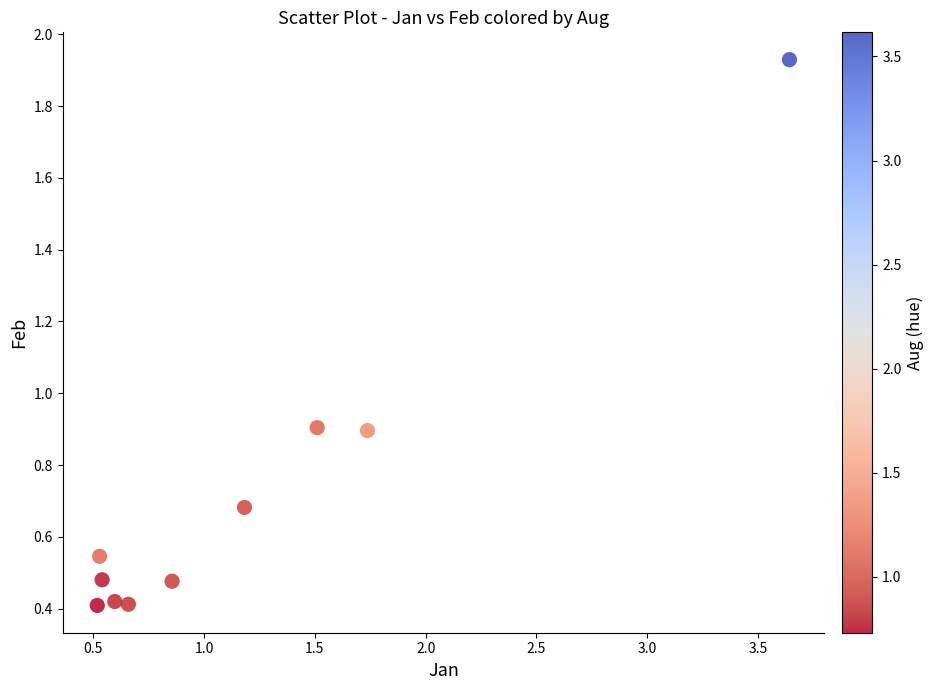

What is the range of X values (max minus min)?

3.1